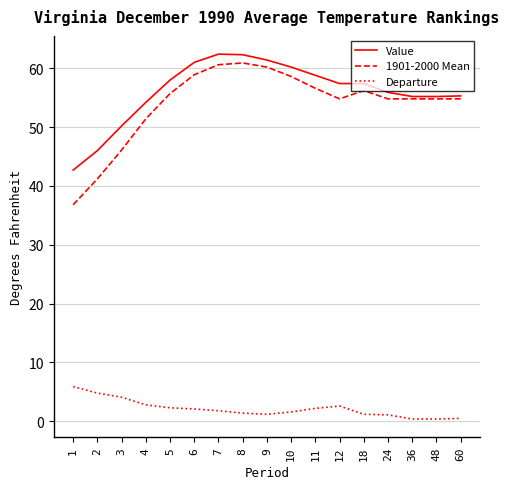

Is the value of Departure at 11 greater than the value of 1901-2000 Mean at 24?

No